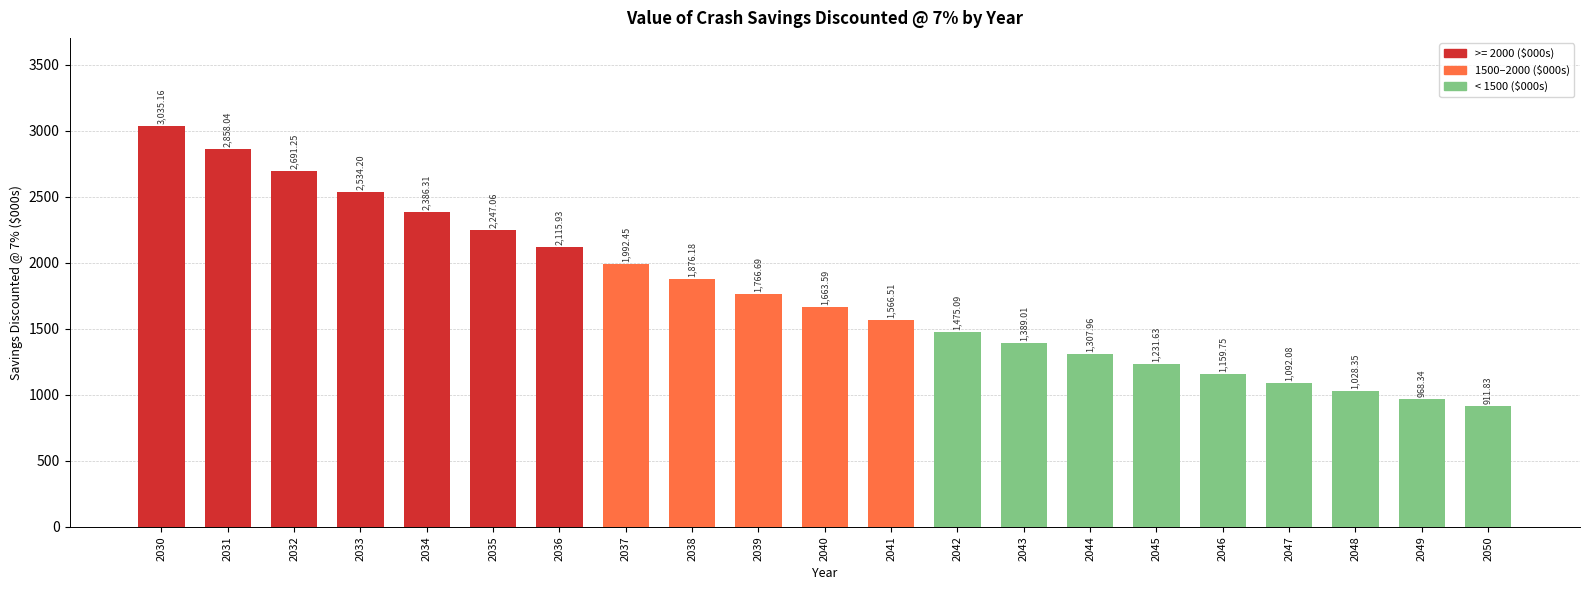

What is the change in value from 2041 to 2047?

-474.4